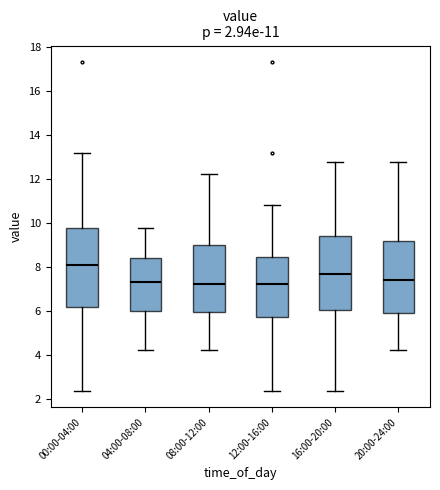

Comparing the boxes themselves (not the whiskers), which one is the tallest?

00:00-04:00